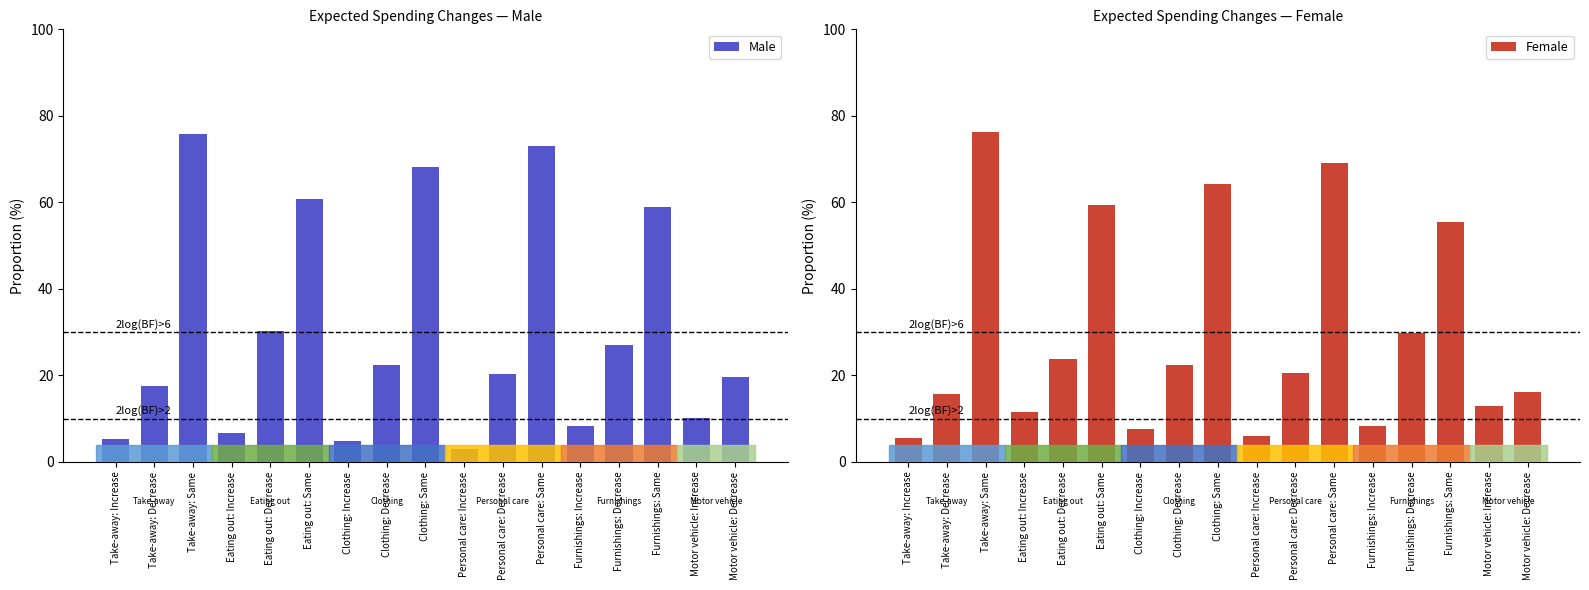

Where does the Male series first go above 20?

Take-away: Same